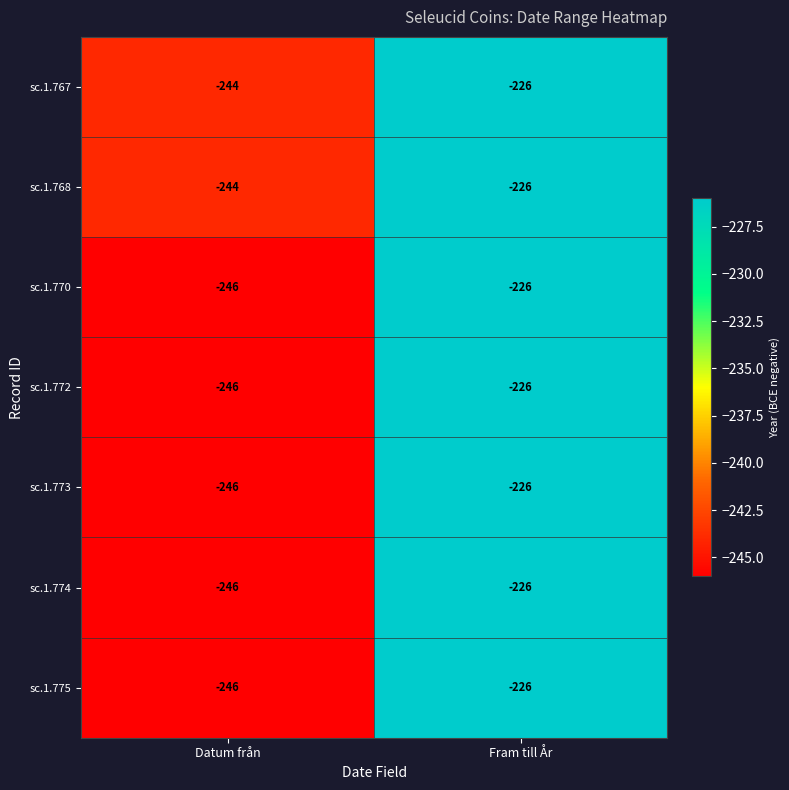

What is the maximum value shown in the chart?

-226